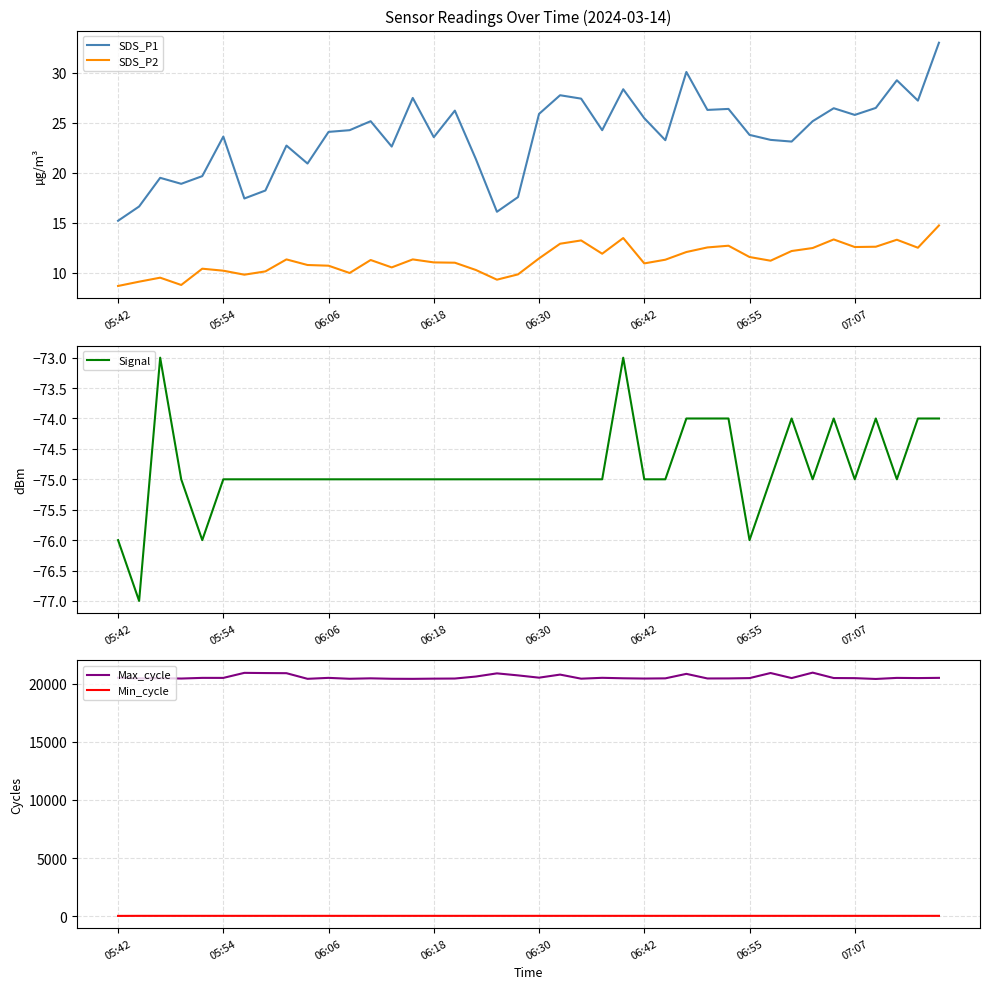

Reading left to right, list all the values displayed in this chart.

SDS_P1: 15.2	16.6	19.5	18.9	19.7	23.6	17.4	18.2	22.7	20.9	24.1	24.3	25.2	22.6	27.5	23.6	26.2	21.4	16.1	17.6	25.9	27.8	27.4	24.3	28.4	25.5	23.3	30.1	26.3	26.4	23.8	23.3	23.1	25.2	26.5	25.8	26.5	29.3	27.2	33.0
SDS_P2: 8.7	9.1	9.5	8.8	10.4	10.2	9.8	10.1	11.3	10.8	10.7	10.0	11.3	10.5	11.3	11.0	11.0	10.3	9.3	9.8	11.4	12.9	13.2	11.9	13.5	10.9	11.3	12.1	12.5	12.7	11.6	11.2	12.2	12.5	13.3	12.6	12.6	13.3	12.5	14.7
Signal: -76.0	-77.0	-73.0	-75.0	-76.0	-75.0	-75.0	-75.0	-75.0	-75.0	-75.0	-75.0	-75.0	-75.0	-75.0	-75.0	-75.0	-75.0	-75.0	-75.0	-75.0	-75.0	-75.0	-75.0	-73.0	-75.0	-75.0	-74.0	-74.0	-74.0	-76.0	-75.0	-74.0	-75.0	-74.0	-75.0	-74.0	-75.0	-74.0	-74.0
Max_cycle: 20508.0	20445.0	20470.0	20438.0	20495.0	20493.0	20927.0	20909.0	20898.0	20414.0	20496.0	20418.0	20456.0	20418.0	20411.0	20429.0	20438.0	20610.0	20883.0	20709.0	20513.0	20777.0	20426.0	20500.0	20460.0	20437.0	20454.0	20840.0	20444.0	20449.0	20475.0	20913.0	20478.0	20945.0	20481.0	20472.0	20402.0	20493.0	20477.0	20496.0
Min_cycle: 23.0	28.0	28.0	28.0	28.0	28.0	28.0	28.0	28.0	28.0	28.0	28.0	28.0	28.0	28.0	28.0	28.0	28.0	28.0	28.0	28.0	28.0	28.0	28.0	28.0	28.0	28.0	28.0	28.0	28.0	28.0	28.0	28.0	28.0	28.0	28.0	28.0	28.0	28.0	28.0